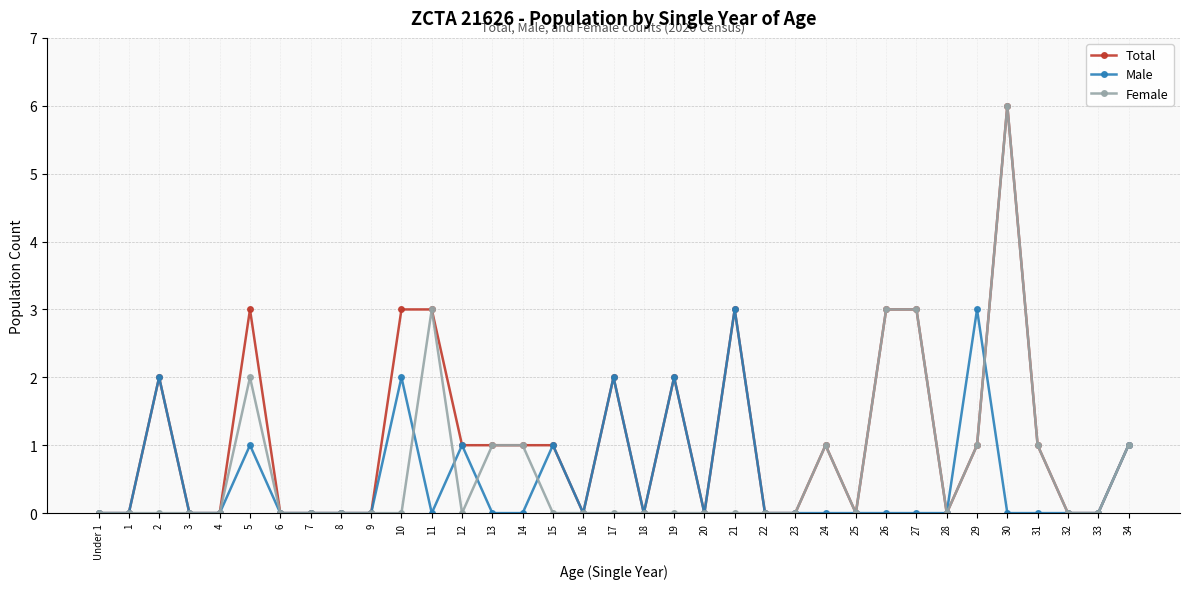

True or false: Female has more than 1 points higher than both neighbors.

True